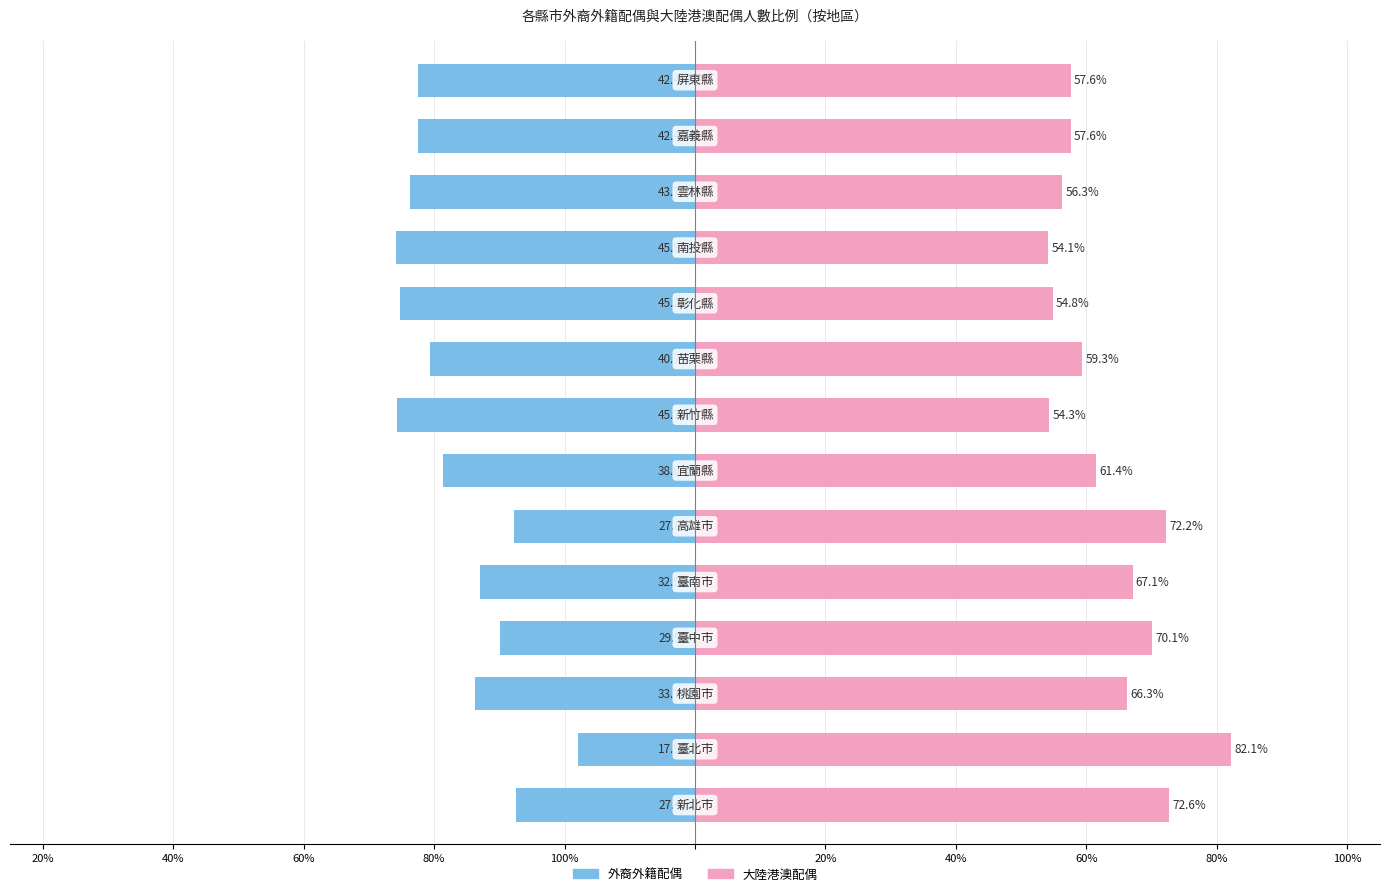

What is the smallest value displayed?

-45.9